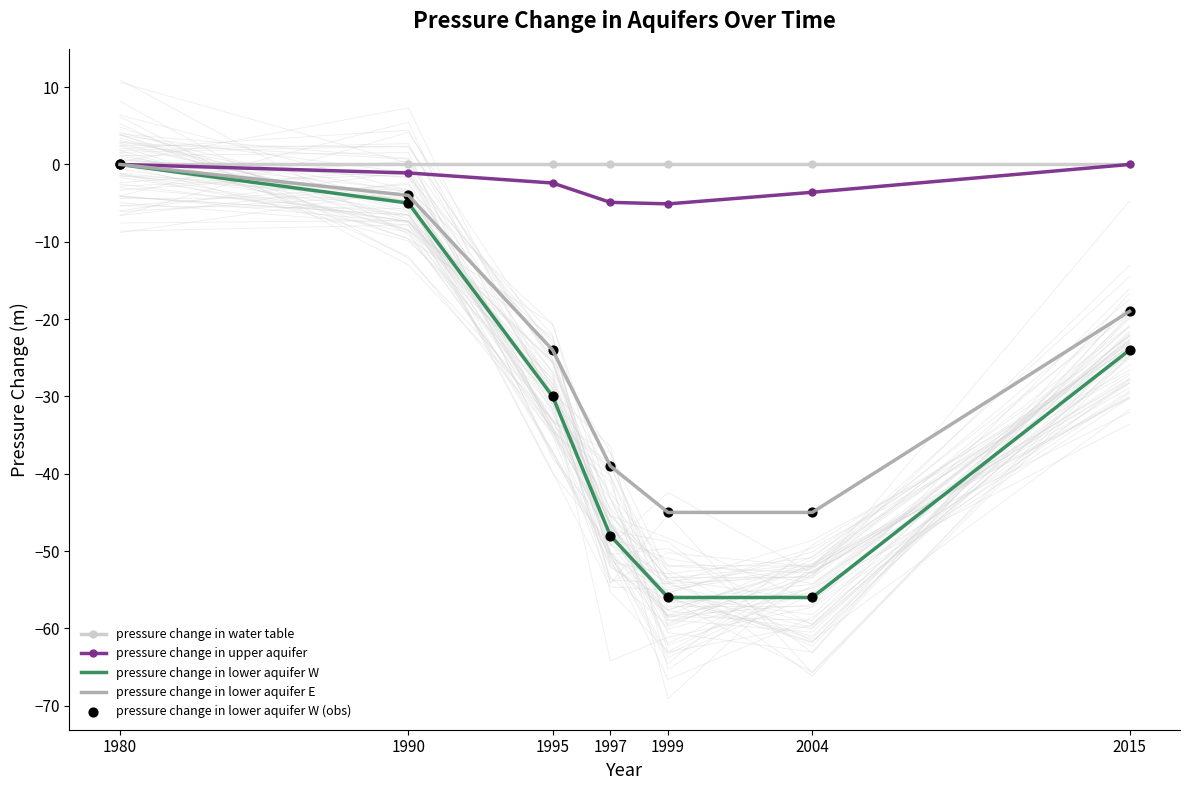

Which series has the largest total across all categories?

pressure change in water table